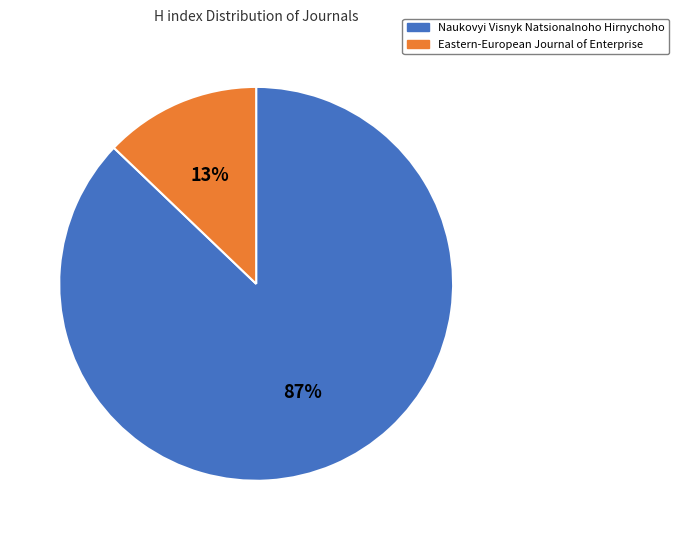

Which has a higher value, Naukovyi Visnyk Natsionalnoho Hirnychoho or Eastern-European Journal of Enterprise?

Naukovyi Visnyk Natsionalnoho Hirnychoho